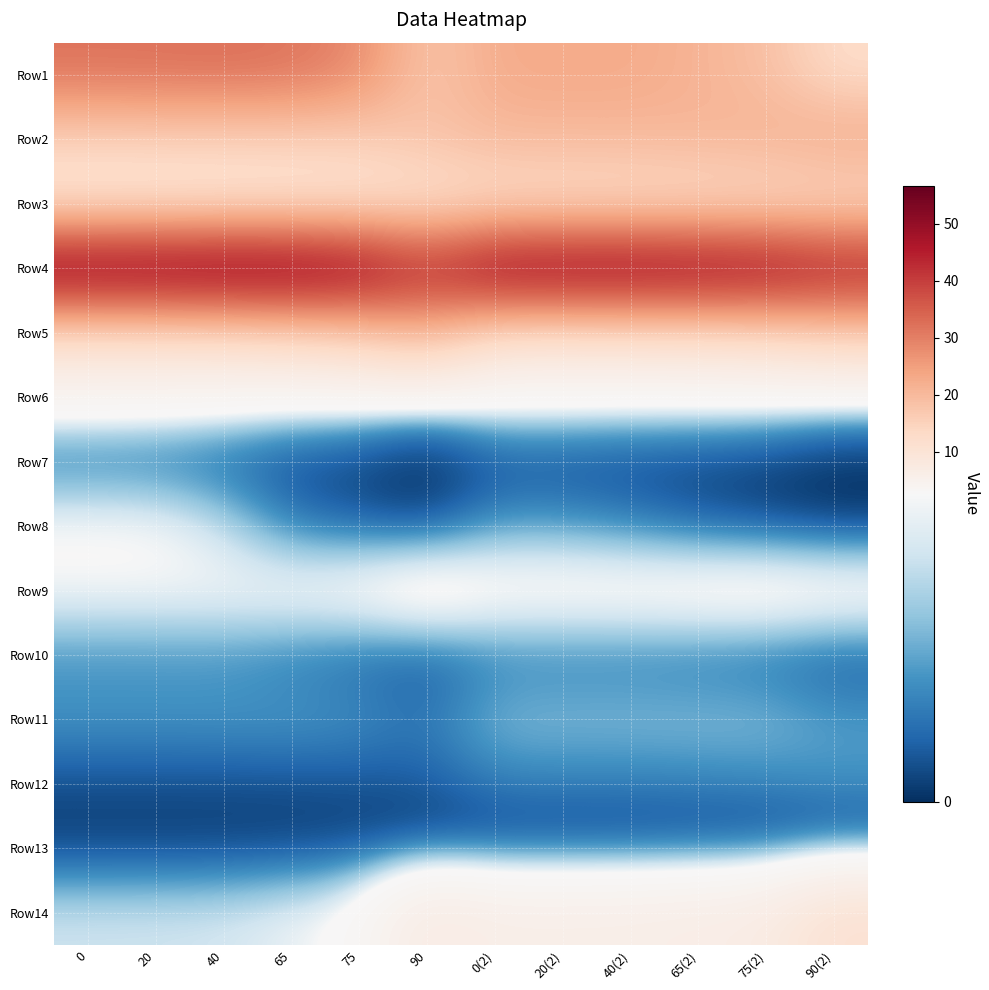

At 75, list the series in order from largest to smallest.

Row4, Row1, Row2, Row5, Row3, Row9, Row14, Row6, Row11, Row10, Row8, Row12, Row7, Row13